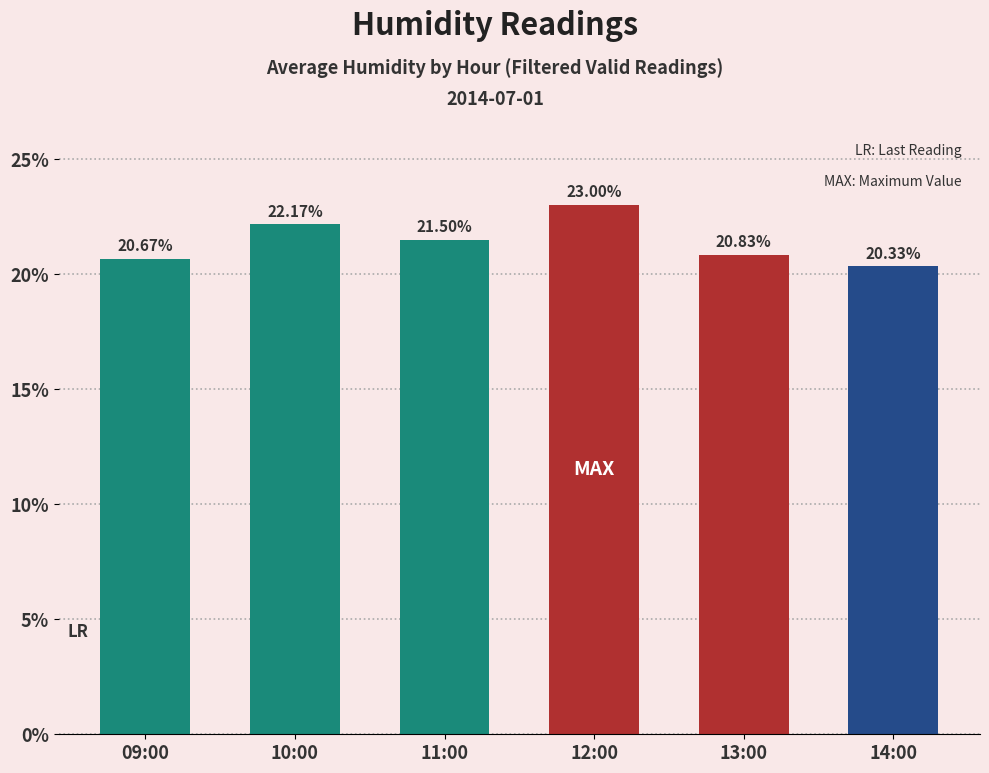

Reading left to right, transcribe all the data shown in this chart.

09:00=20.7	10:00=22.2	11:00=21.5	12:00=23.0	13:00=20.8	14:00=20.3